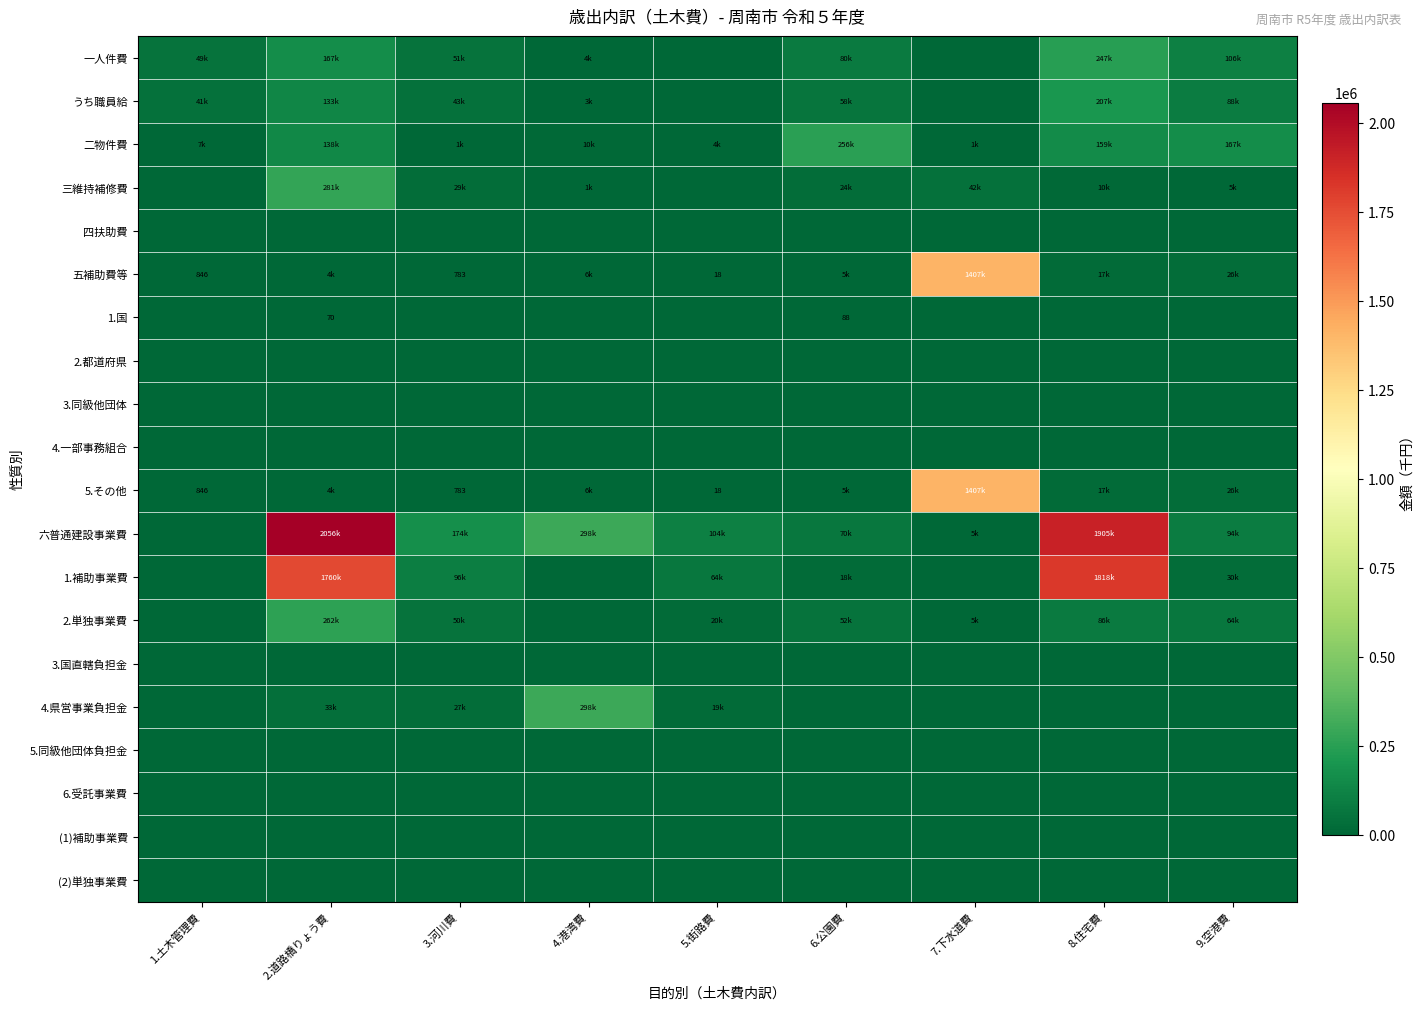

The value of 6.受託事業費 at 8.住宅費 is 0. True or false?

True